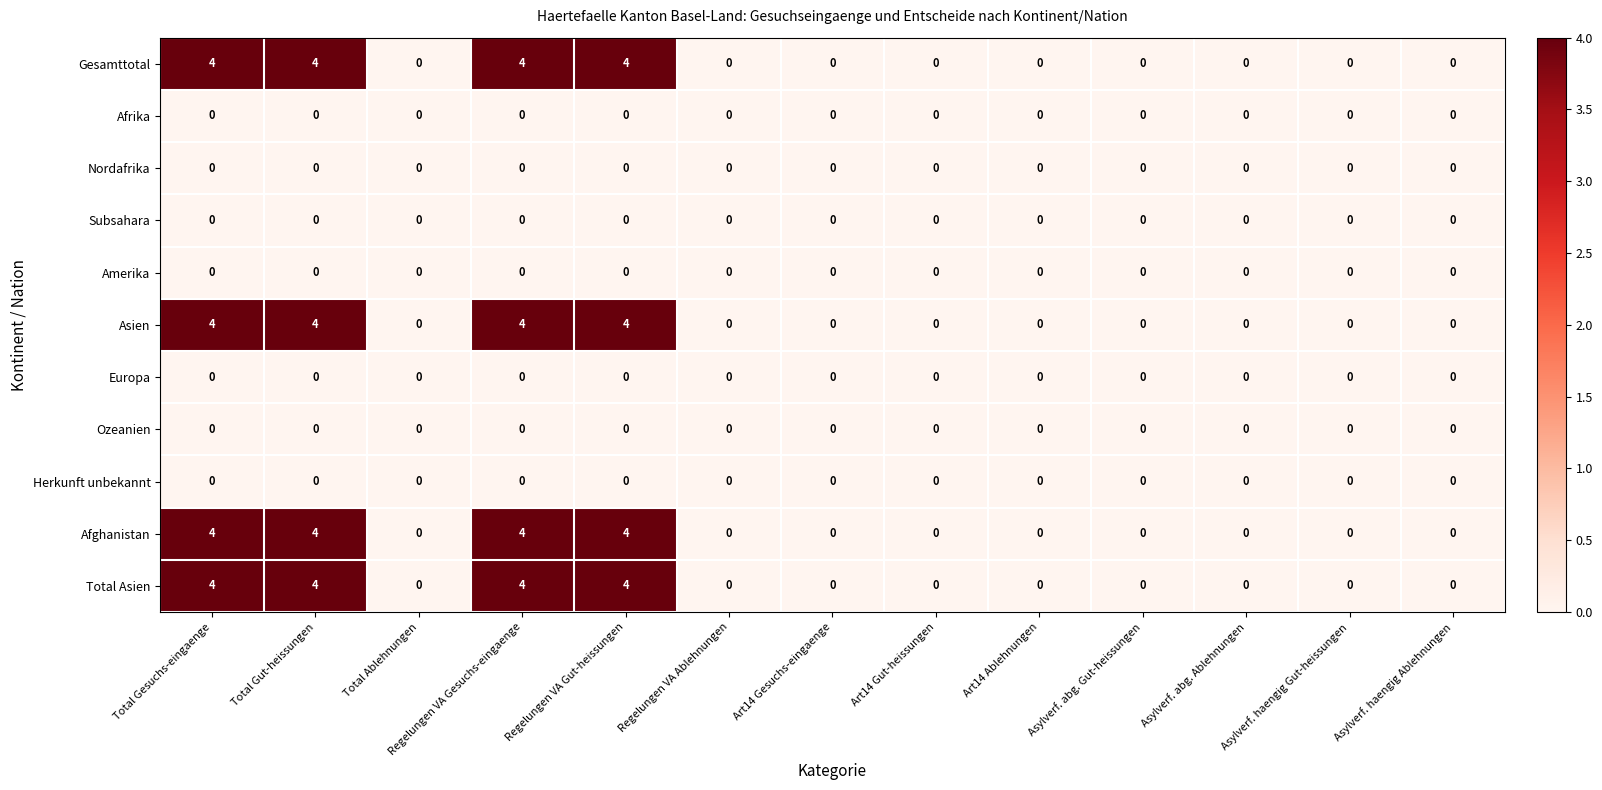

Count the number of categories in the chart.

13